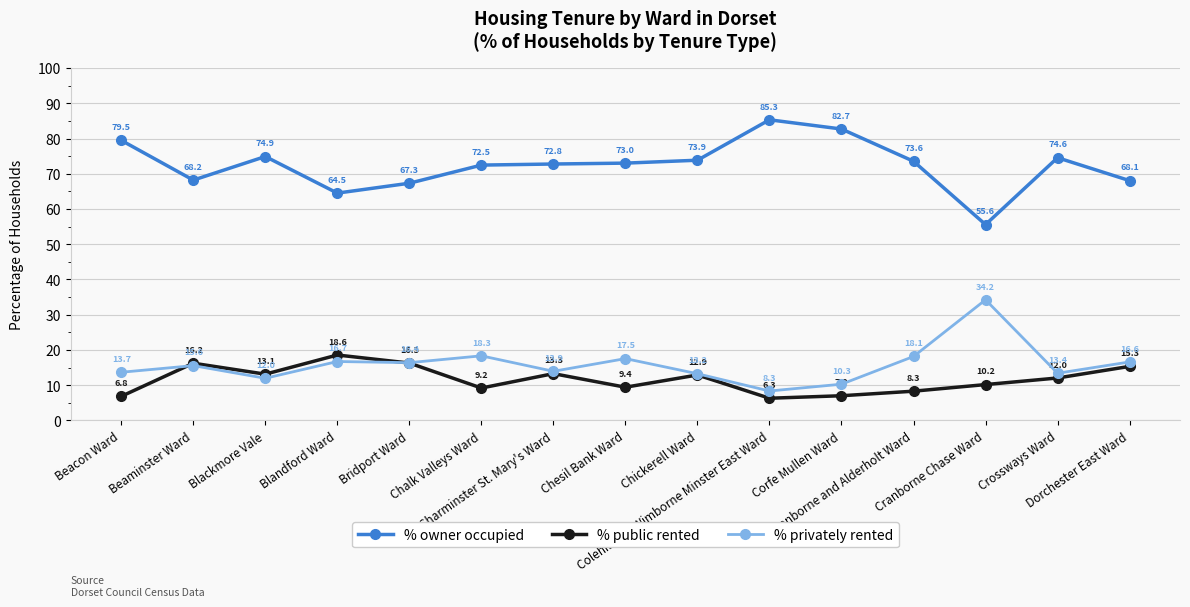

Rank the series by their maximum value, from lowest to highest.

% public rented, % privately rented, % owner occupied